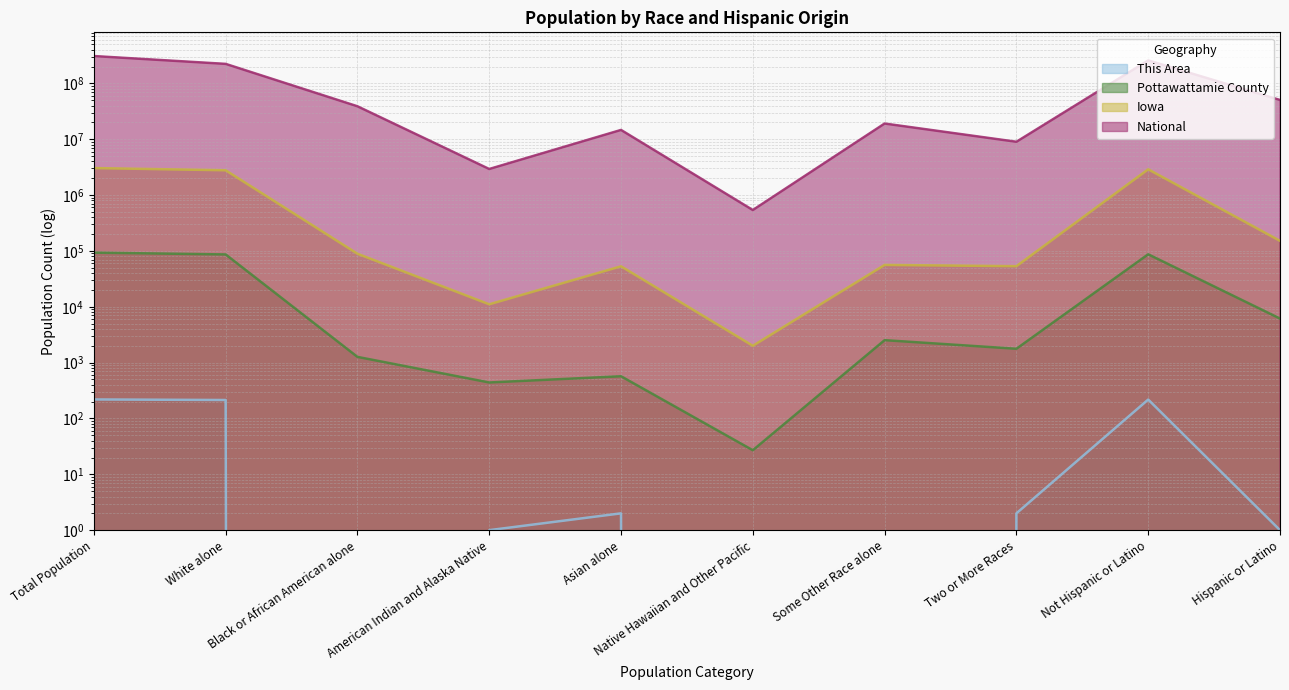

Reading left to right, extract all data points from this chart.

This Area: Total Population=219	White alone=214	Black or African American alone=0	American Indian and Alaska Native=1	Asian alone=2	Native Hawaiian and Other Pacific=0	Some Other Race alone=0	Two or More Races=2	Not Hispanic or Latino=218	Hispanic or Latino=1
Pottawattamie County: Total Population=93158	White alone=86558	Black or African American alone=1267	American Indian and Alaska Native=441	Asian alone=570	Native Hawaiian and Other Pacific=27	Some Other Race alone=2525	Two or More Races=1770	Not Hispanic or Latino=87007	Hispanic or Latino=6151
Iowa: Total Population=3046355	White alone=2781561	Black or African American alone=89148	American Indian and Alaska Native=11084	Asian alone=53094	Native Hawaiian and Other Pacific=2003	Some Other Race alone=56132	Two or More Races=53333	Not Hispanic or Latino=2894811	Hispanic or Latino=151544
National: Total Population=308745538	White alone=223553265	Black or African American alone=38929319	American Indian and Alaska Native=2932248	Asian alone=14674252	Native Hawaiian and Other Pacific=540013	Some Other Race alone=19107368	Two or More Races=9009073	Not Hispanic or Latino=258267944	Hispanic or Latino=50477594